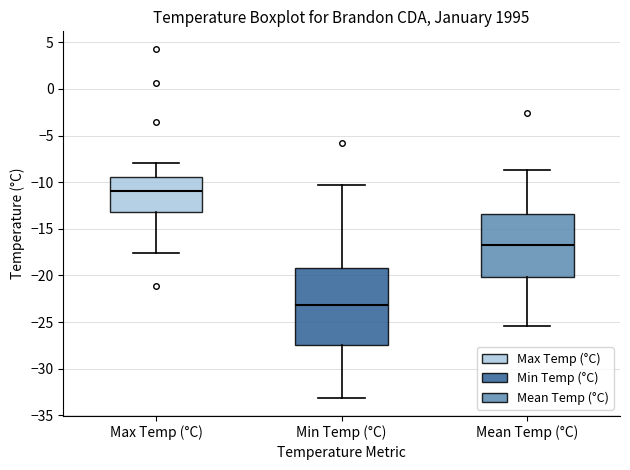

Which box's median line is the highest?

Max Temp (°C)